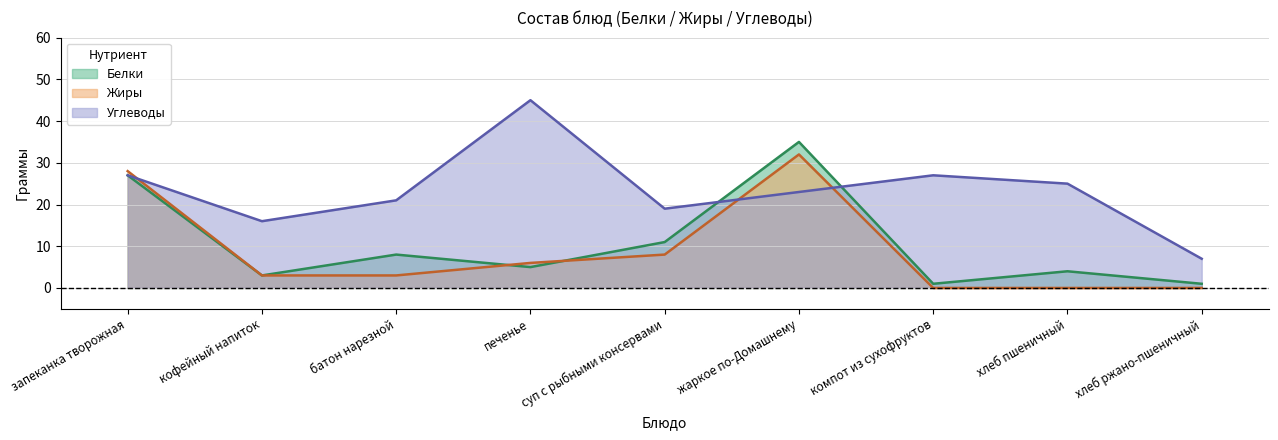

True or false: Белки and Жиры intersect in this chart.

True